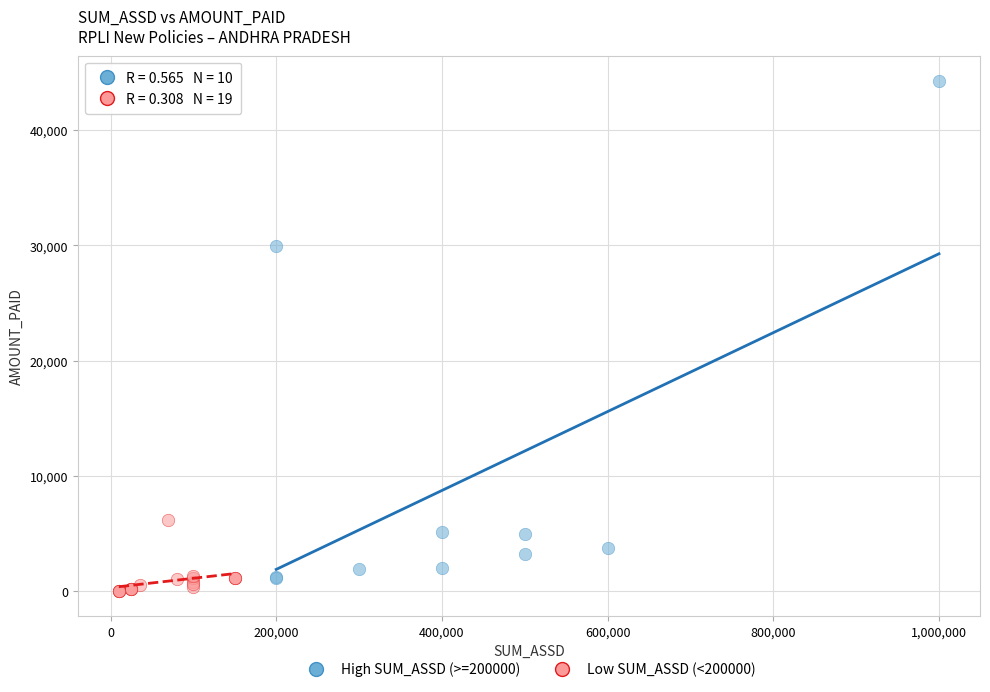

Which series contains the highest Y value?

High SUM_ASSD (>=200000)